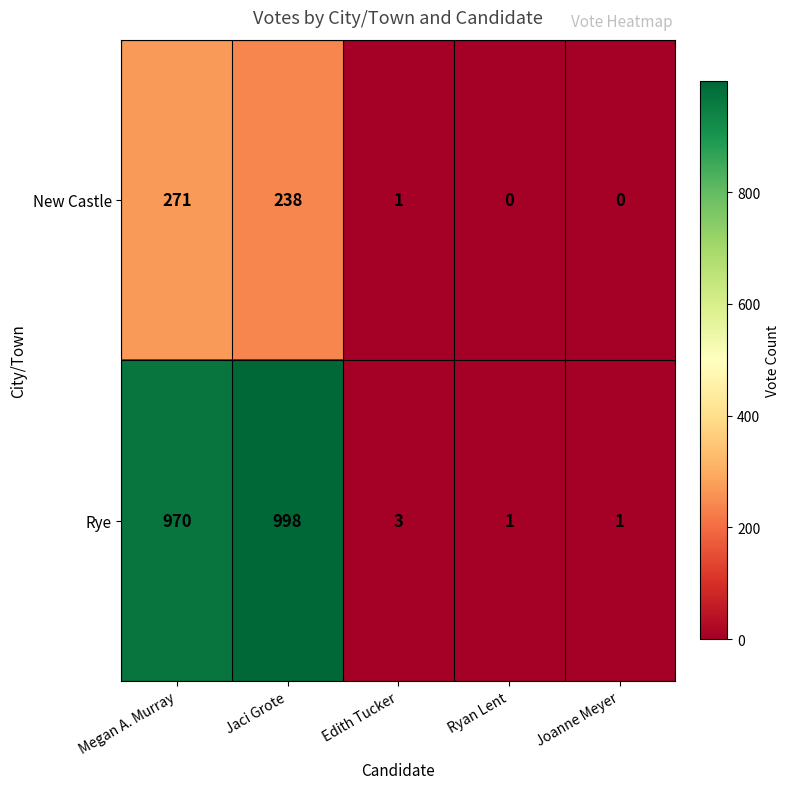

At which label is New Castle closest to 135?

Jaci Grote